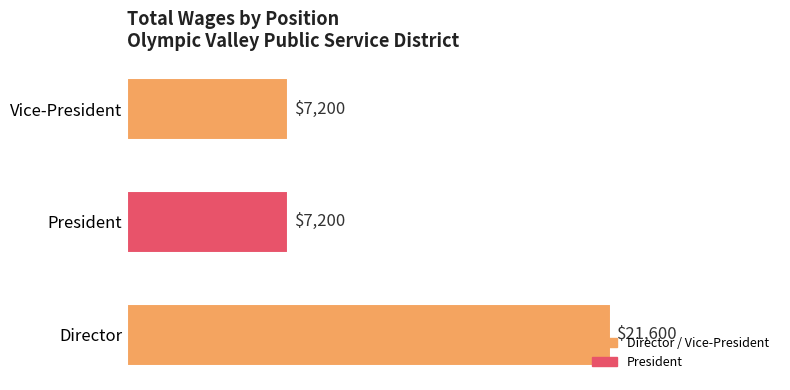

How many distinct data groups are displayed?

1